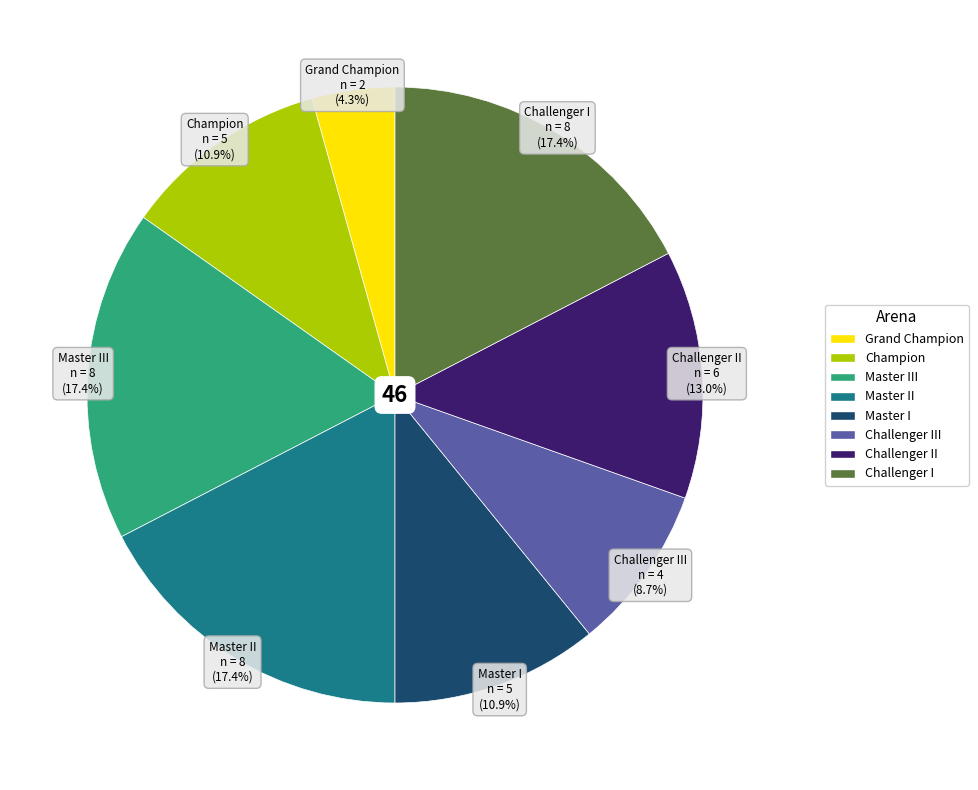

Is there a majority slice in this chart?

No